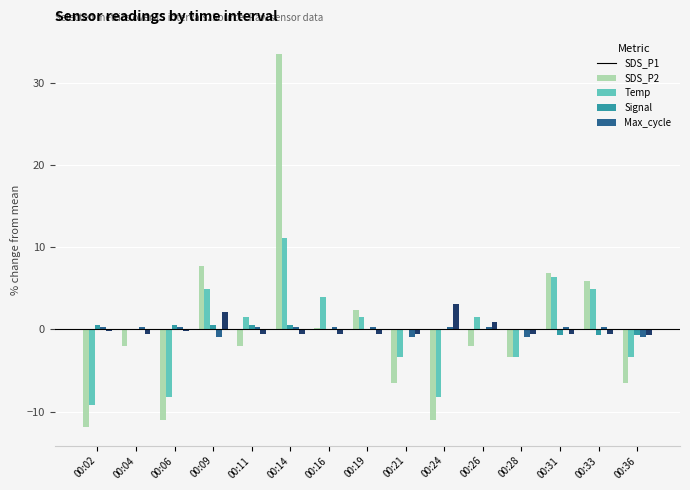

At which category is the sum across all series the highest?

00:14